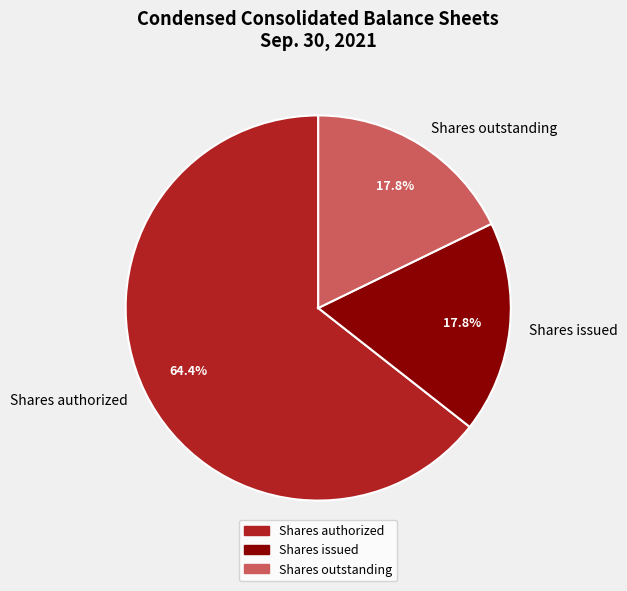

To the nearest percent, what is the combined percentage of Shares authorized and Shares issued?

82%